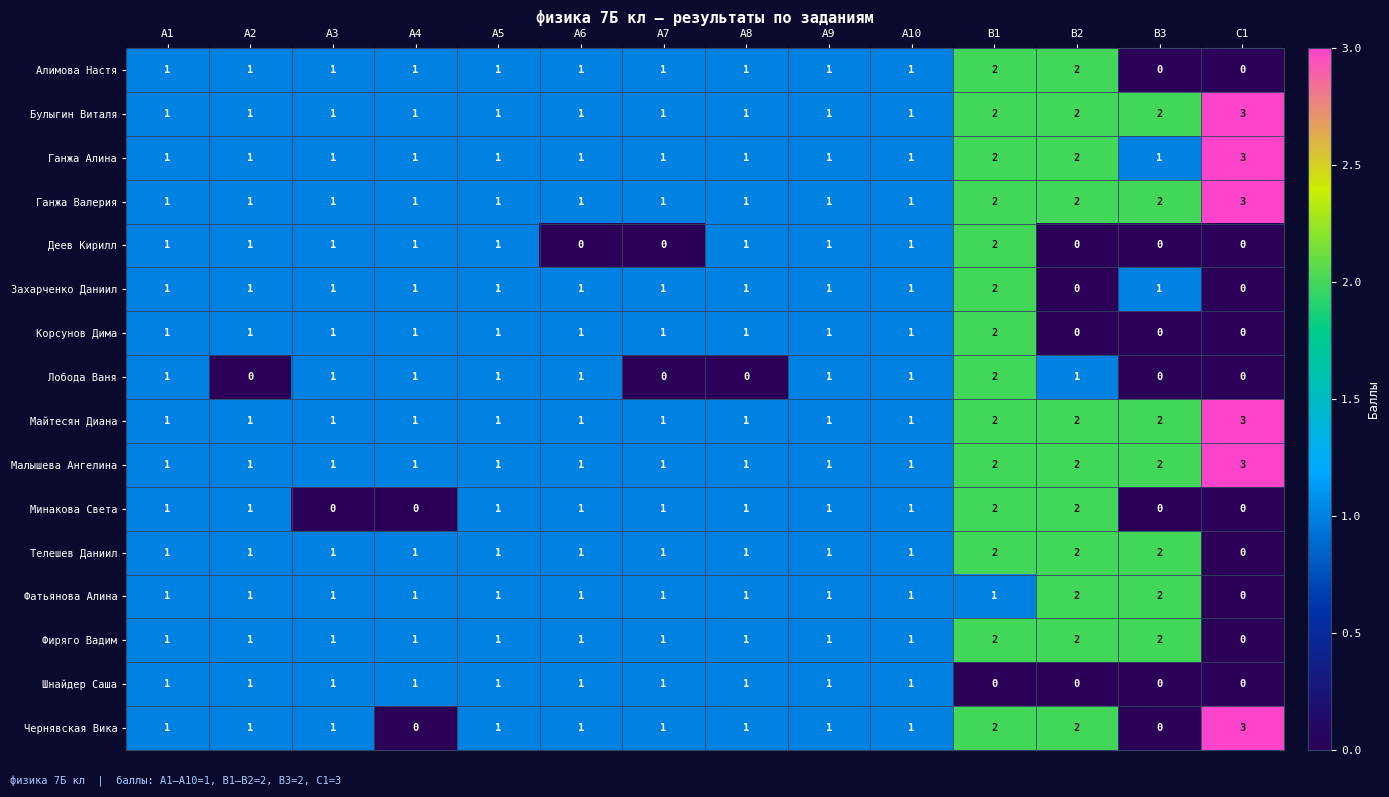

At which category is the sum across all series the highest?

В1